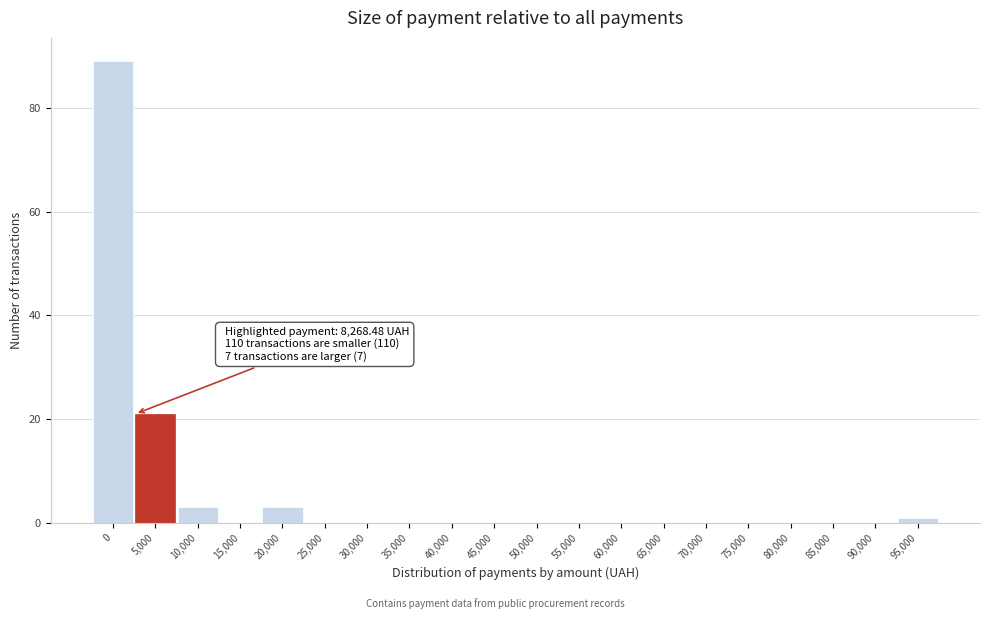

Reading right to left, extract all data points from this chart.

95,000=1	90,000=0	85,000=0	80,000=0	75,000=0	70,000=0	65,000=0	60,000=0	55,000=0	50,000=0	45,000=0	40,000=0	35,000=0	30,000=0	25,000=0	20,000=3	15,000=0	10,000=3	5,000=21	0=89